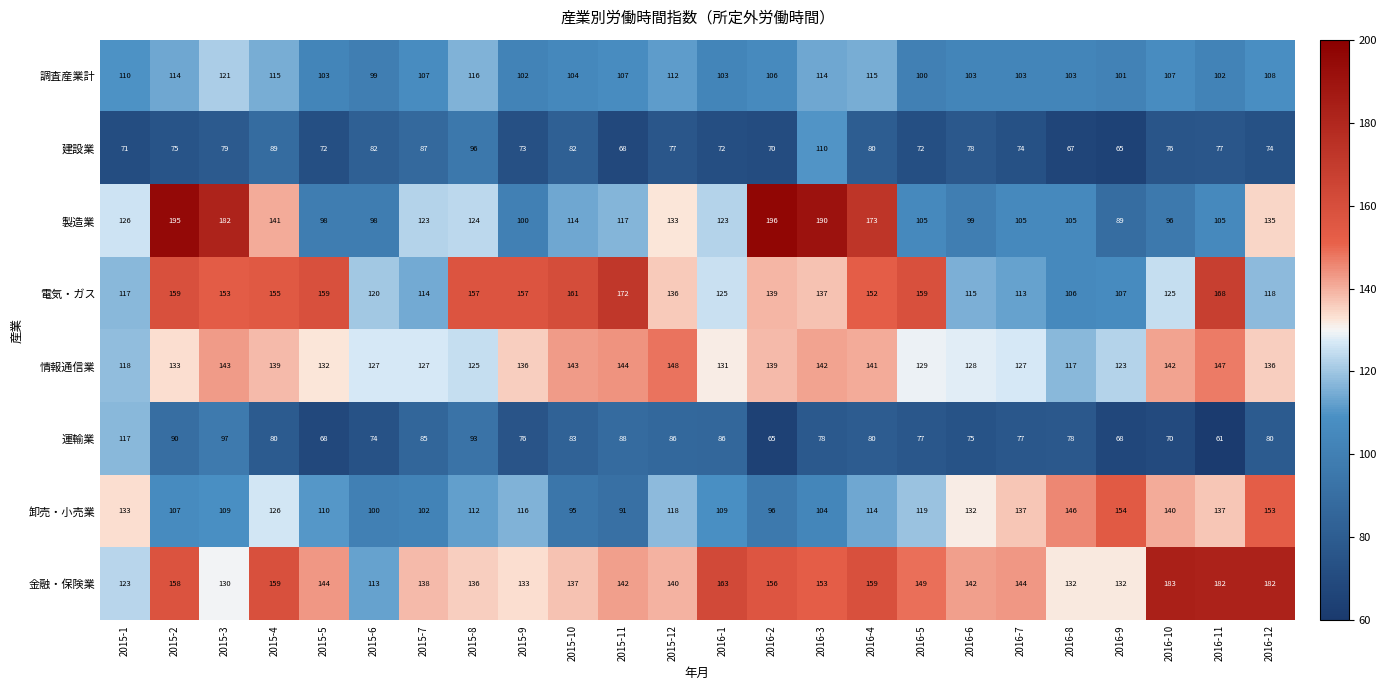

What is the minimum value shown in the chart?

61